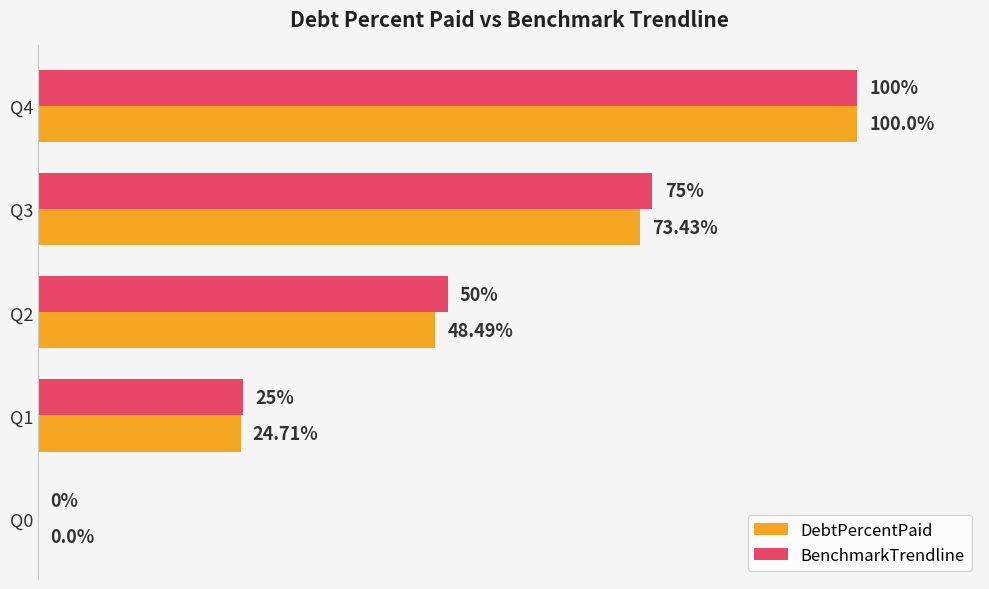

Which series has the largest total across all categories?

BenchmarkTrendline